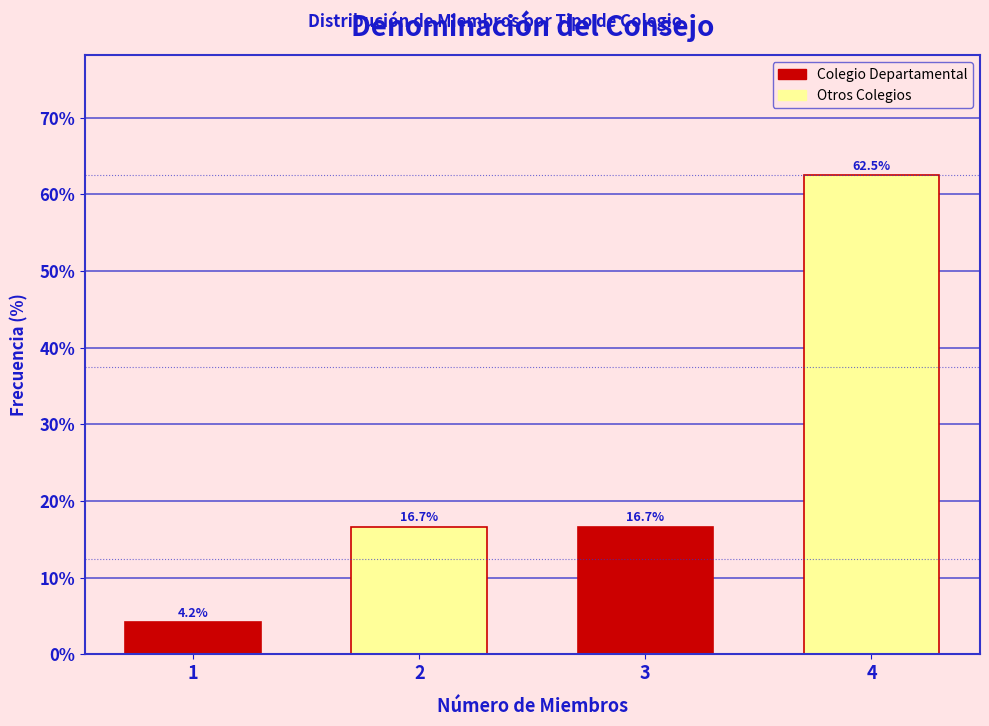

Reading left to right, extract all data points from this chart.

4.2	16.7	16.7	62.5